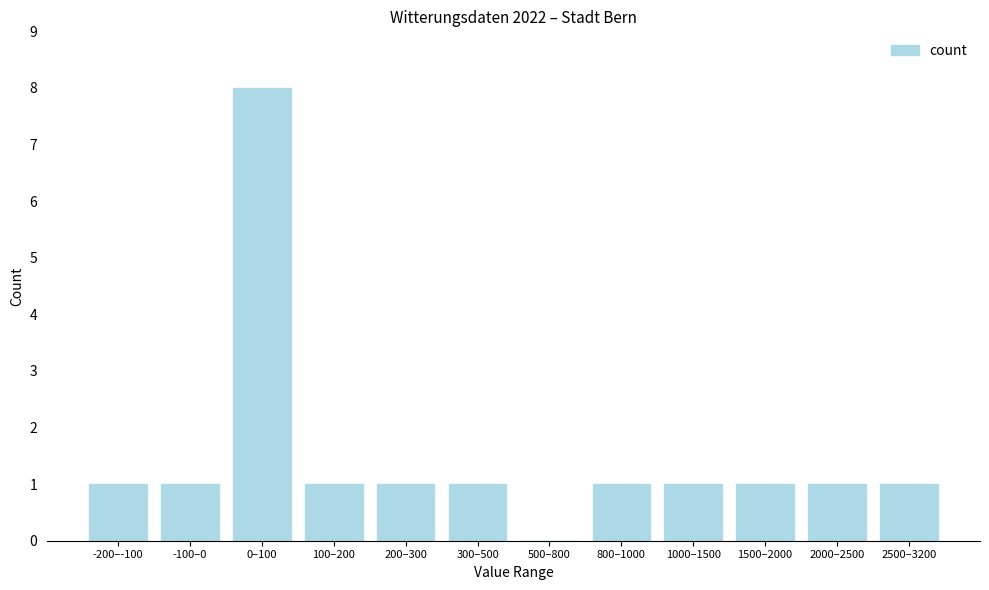

Reading left to right, list all the values displayed in this chart.

-200–-100=1	-100–0=1	0–100=8	100–200=1	200–300=1	300–500=1	500–800=0	800–1000=1	1000–1500=1	1500–2000=1	2000–2500=1	2500–3200=1